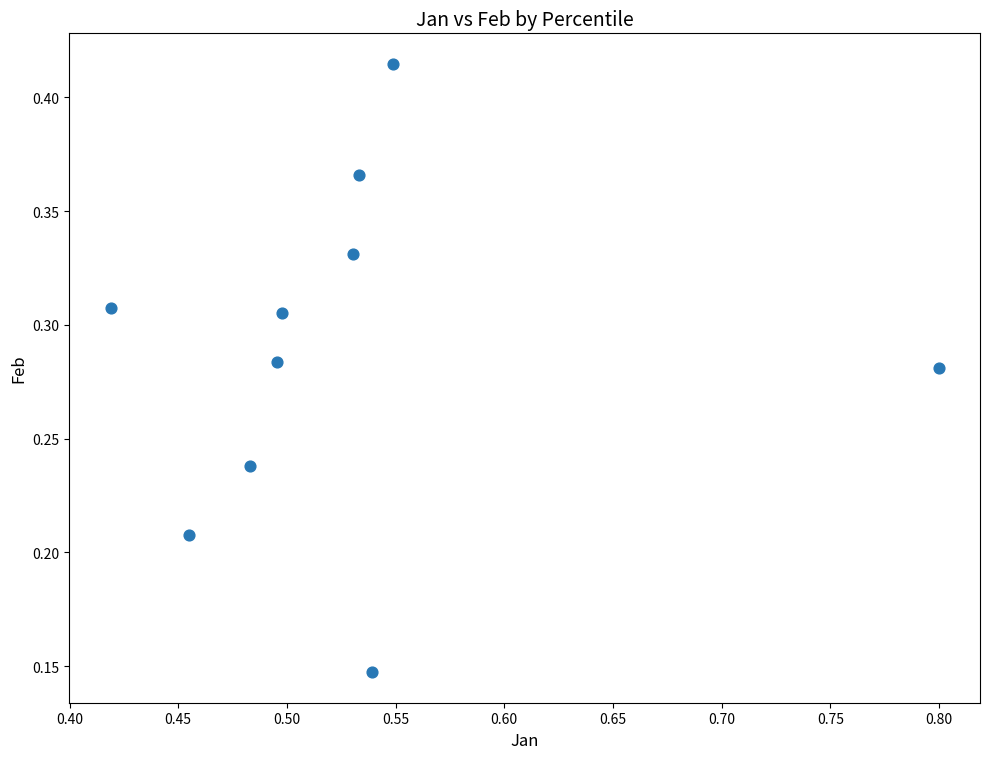

What is the average X value?

0.5